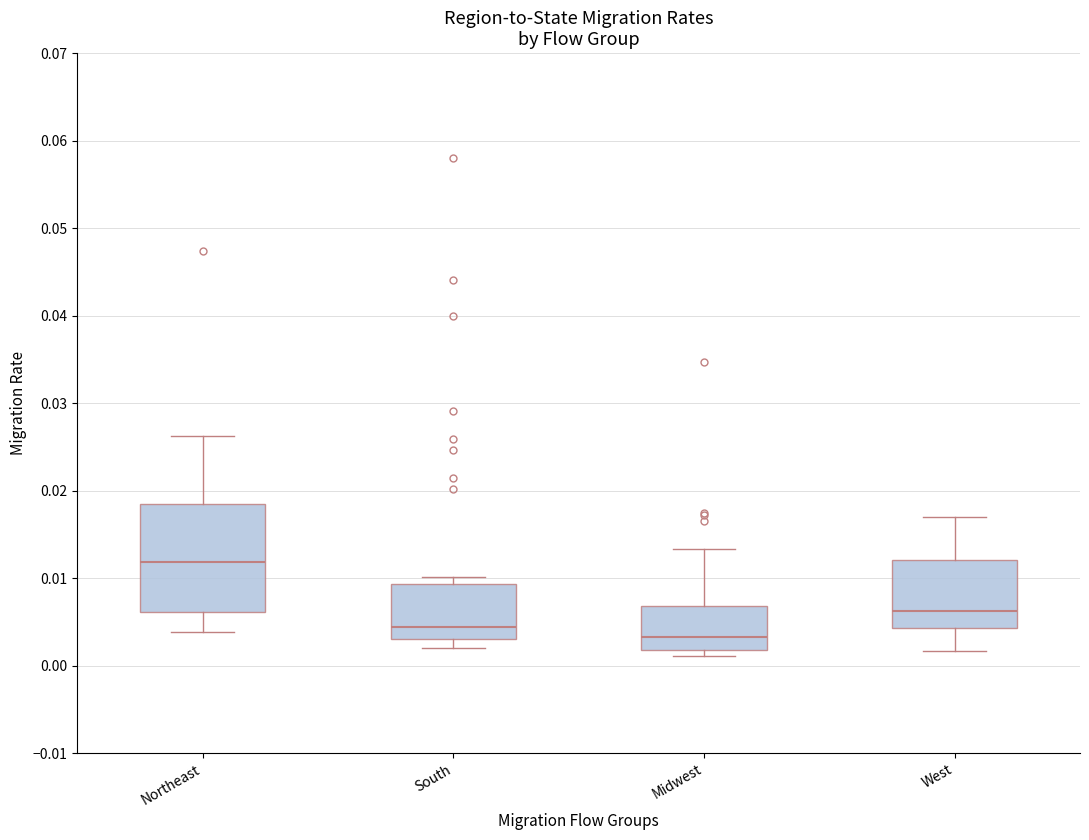

Reading left to right, transcribe this box plot: for each box, give where its median line is, the range the box spans, and where its two whiskers end, as read against the y-axis. The values are not printed on the chart, so give them approximately, as read against the axis.

Northeast: median 0.012, box 0.006 to 0.019, whiskers 0.004 to 0.026
South: median 0.004, box 0.003 to 0.009, whiskers 0.002 to 0.010
Midwest: median 0.003, box 0.002 to 0.007, whiskers 0.001 to 0.013
West: median 0.006, box 0.004 to 0.012, whiskers 0.002 to 0.017